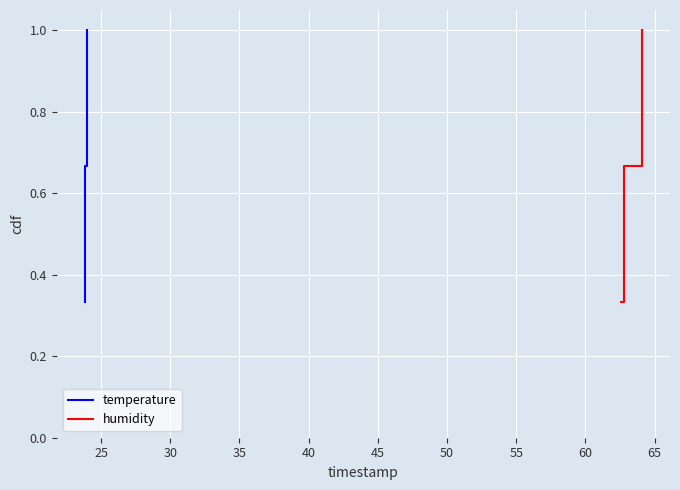

Is the value of humidity at 30 greater than the value of temperature at 30?

No